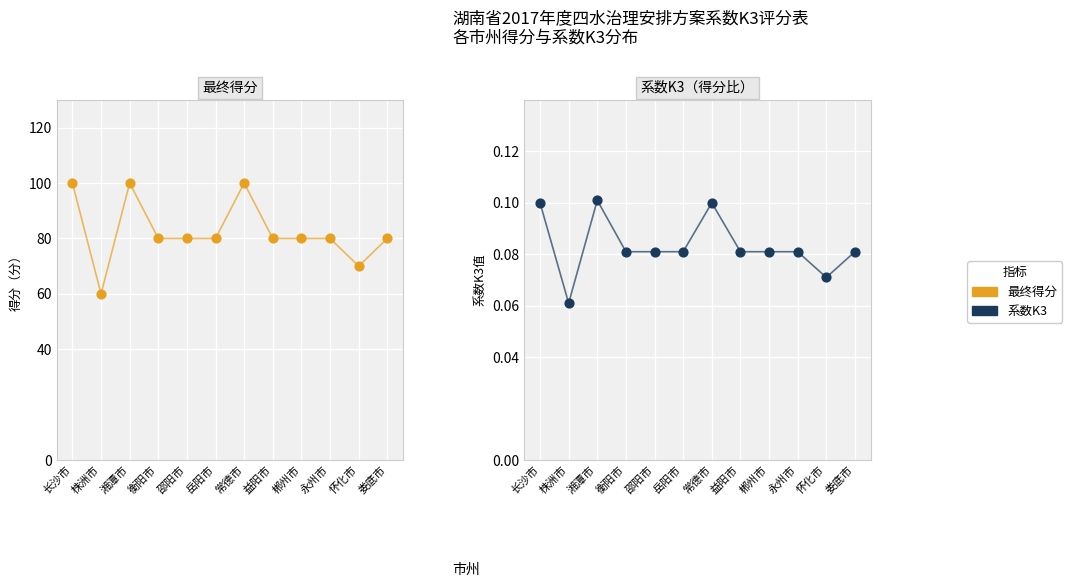

What is the total value across all series at 娄底市?

80.1